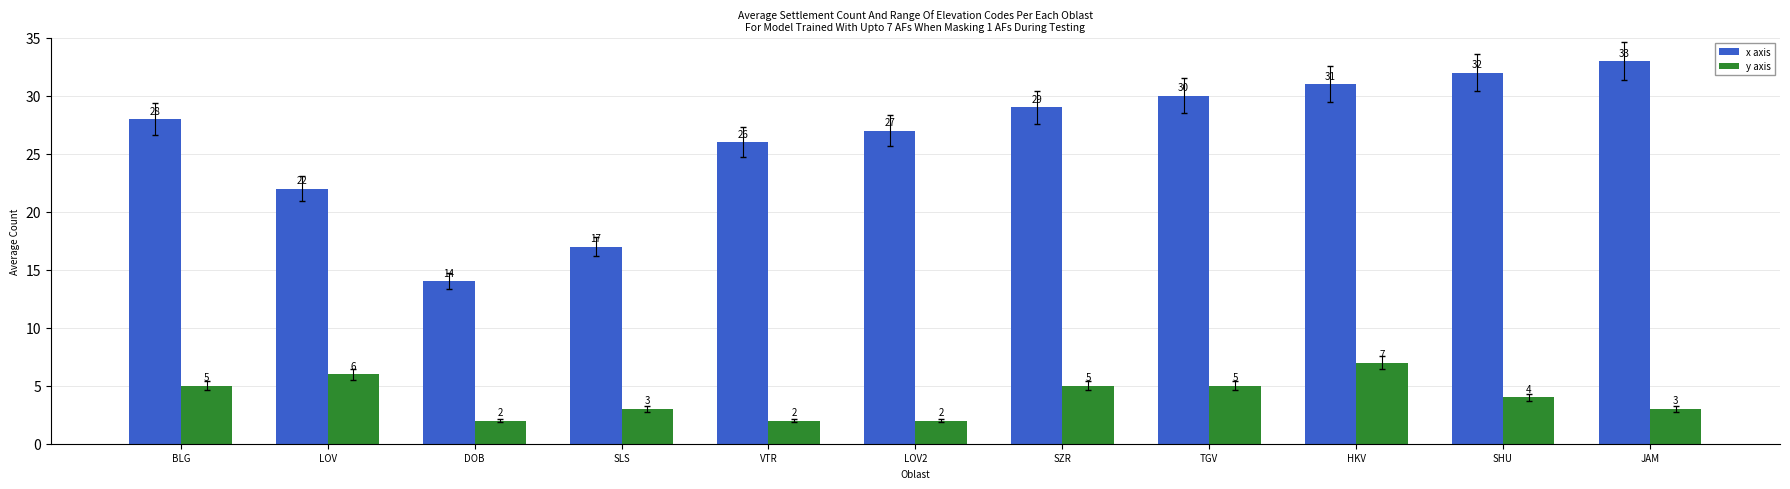

At SLS, list the series in order from smallest to largest.

y axis, x axis